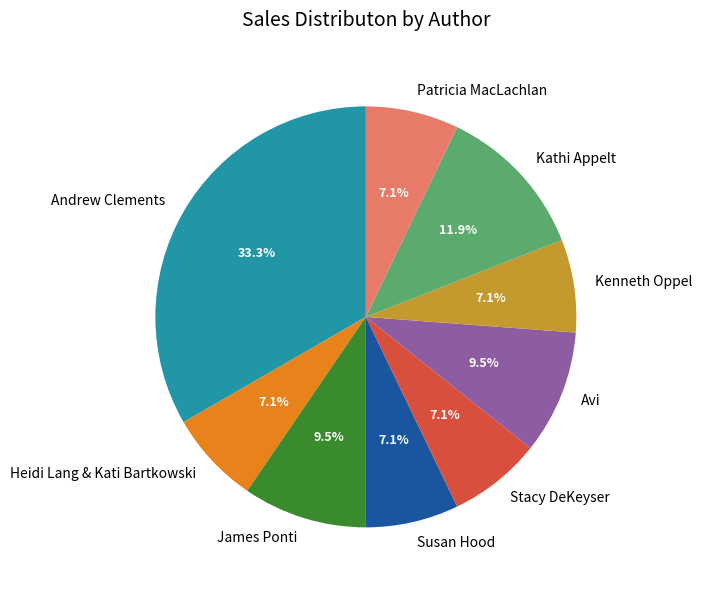

How many segments does this pie chart have?

9